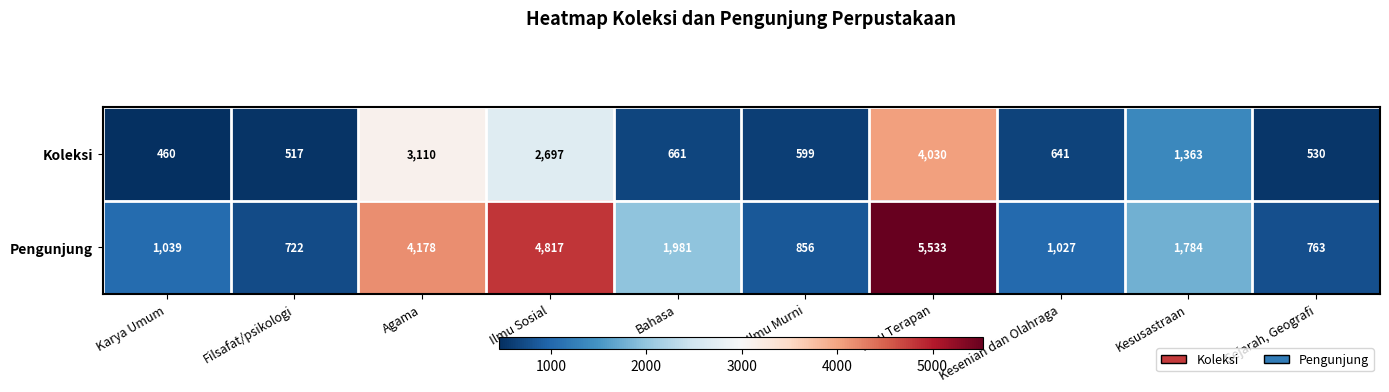

Count the number of categories in the chart.

10